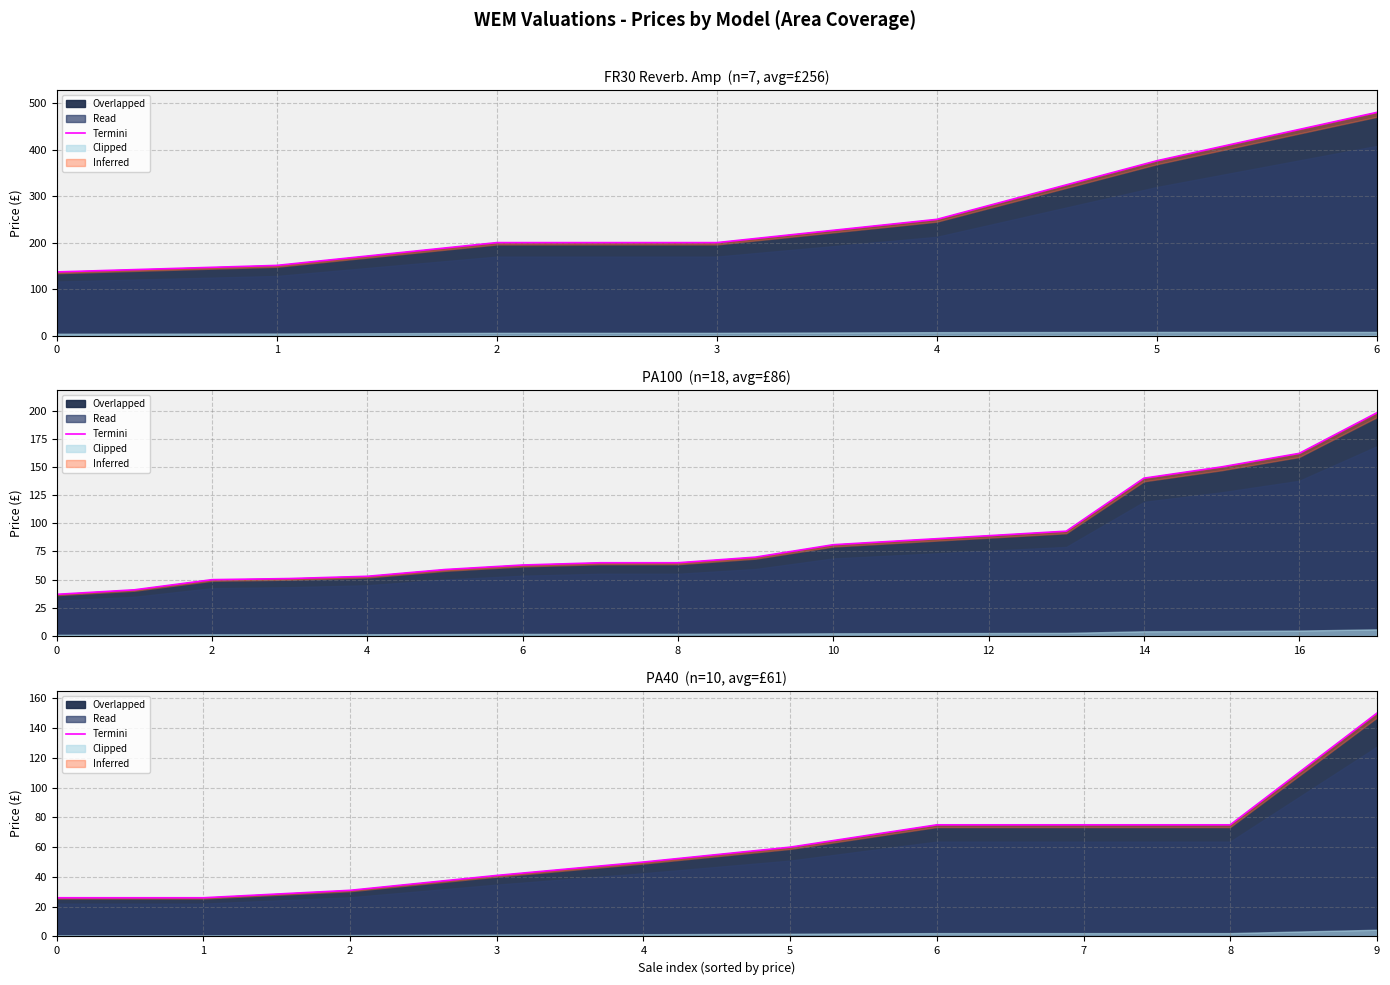

True or false: there are more than 2 points higher than both neighbors.

False